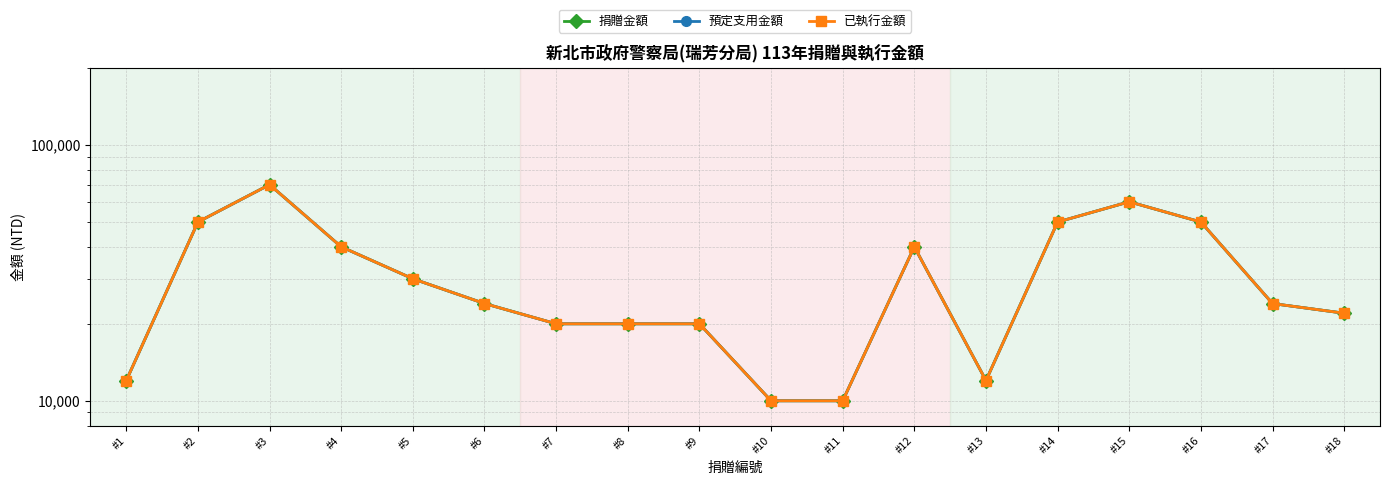

How many series are shown in this chart?

3